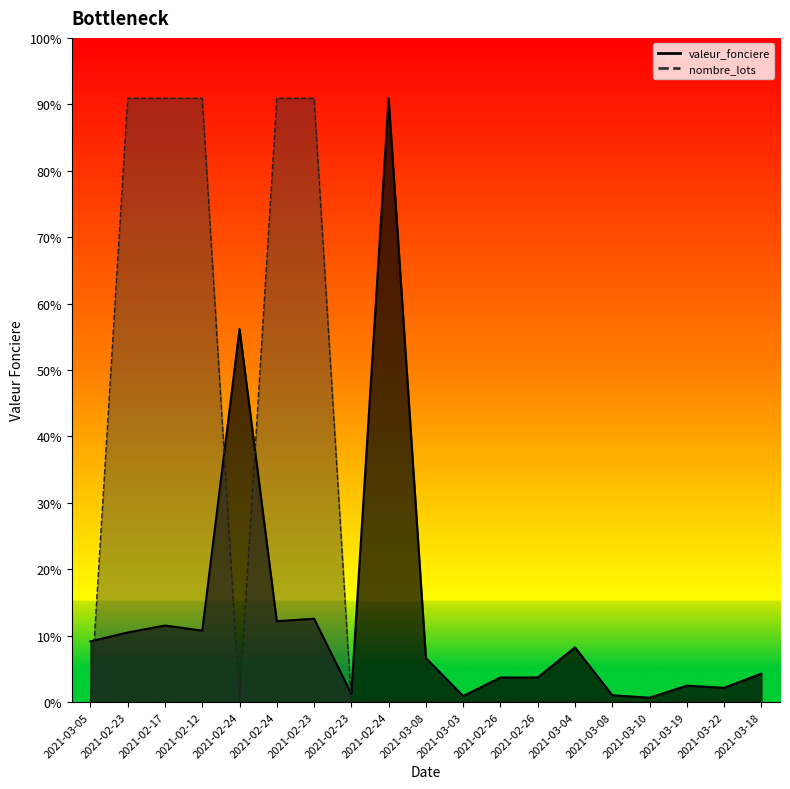

Between which two adjacent categories do nombre_lots and valeur_fonciere first intersect?

2021-03-05 and 2021-02-23